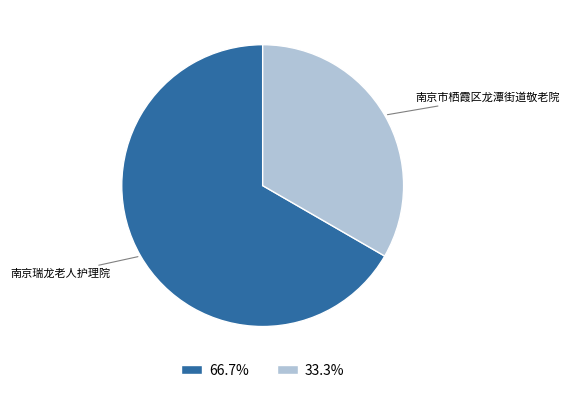

Which has a higher value, 南京瑞龙老人护理院 or 南京市栖霞区龙潭街道敬老院?

南京瑞龙老人护理院